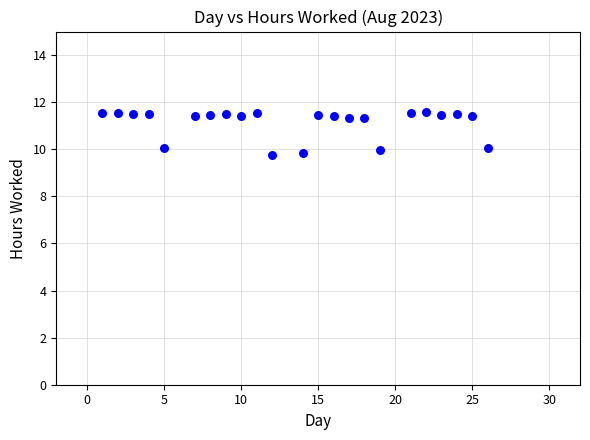

What is the range of Y values (max minus min)?

1.8